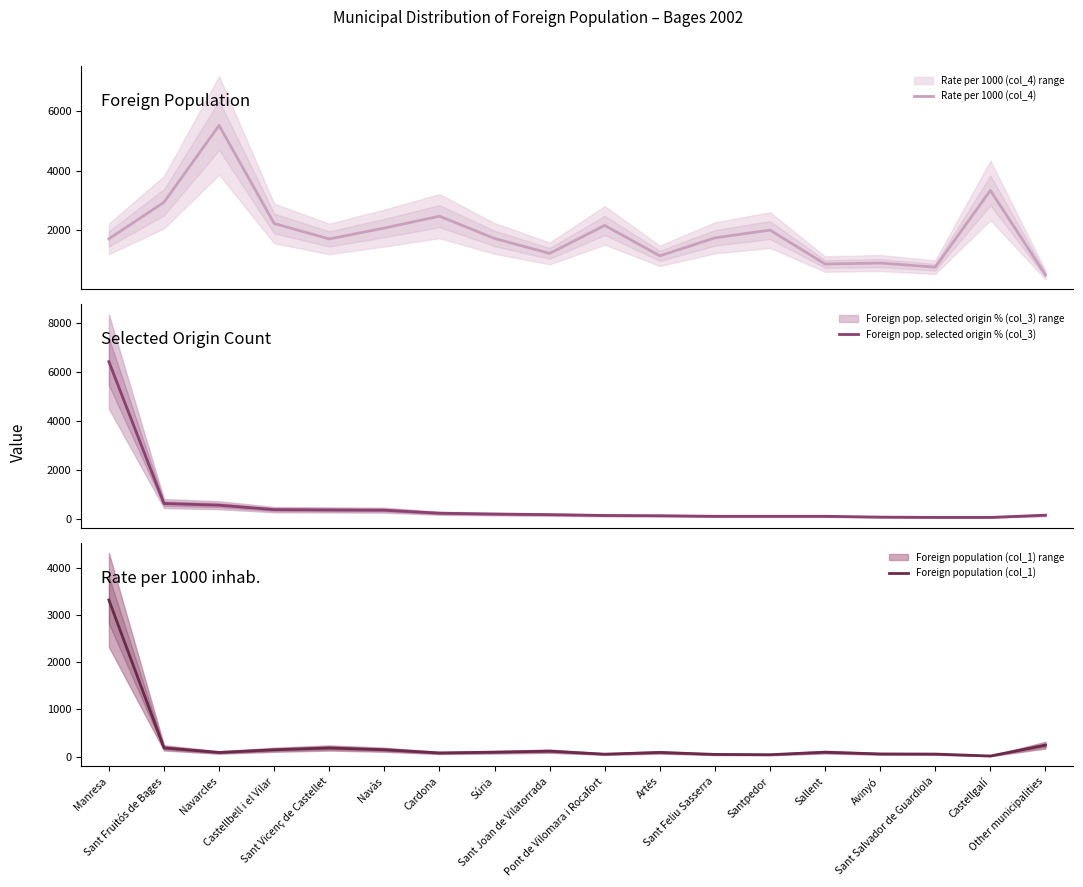

Rank the series at Sant Salvador de Guardiola from highest to lowest value.

Rate per 1000 (col_4), Foreign population (col_1), Foreign pop. selected origin % (col_3)